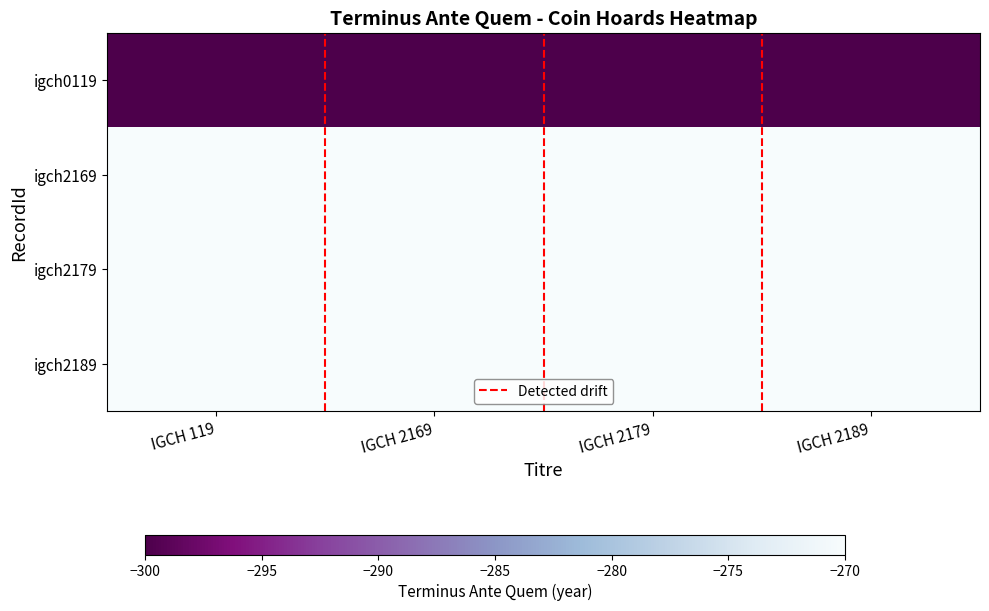

What is the difference between the highest and lowest values at IGCH 2189?

1